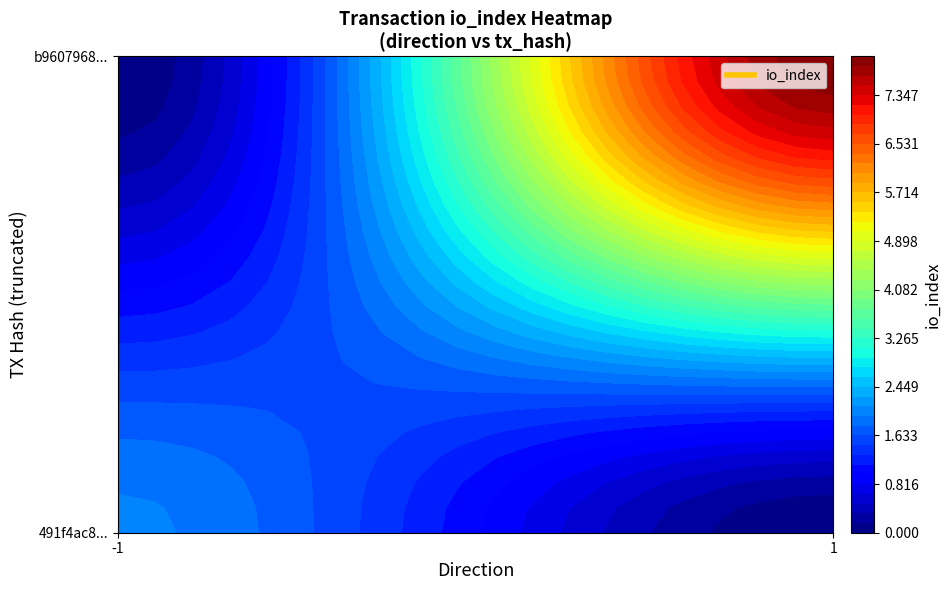

Which series has the largest total across all categories?

b9607968247c5a568dd54c2bc8794cc04a92b46